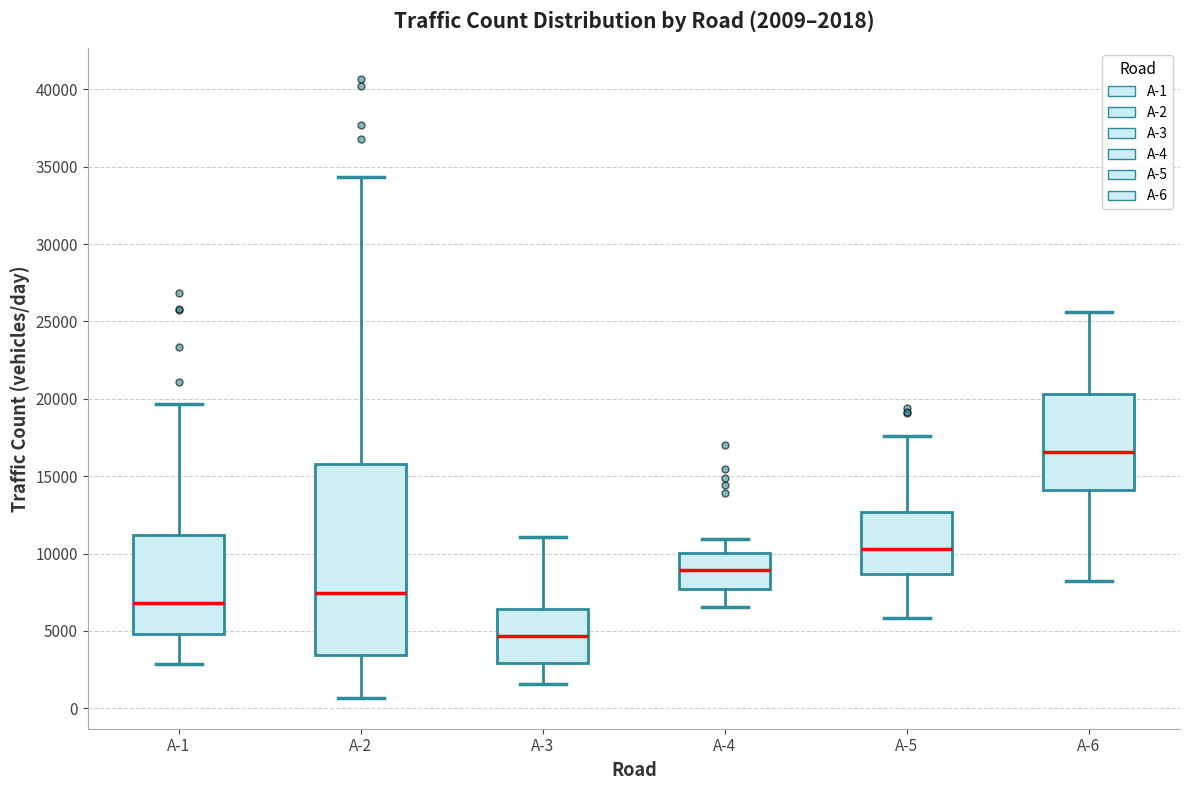

Comparing the boxes themselves (not the whiskers), which one is the tallest?

A-2